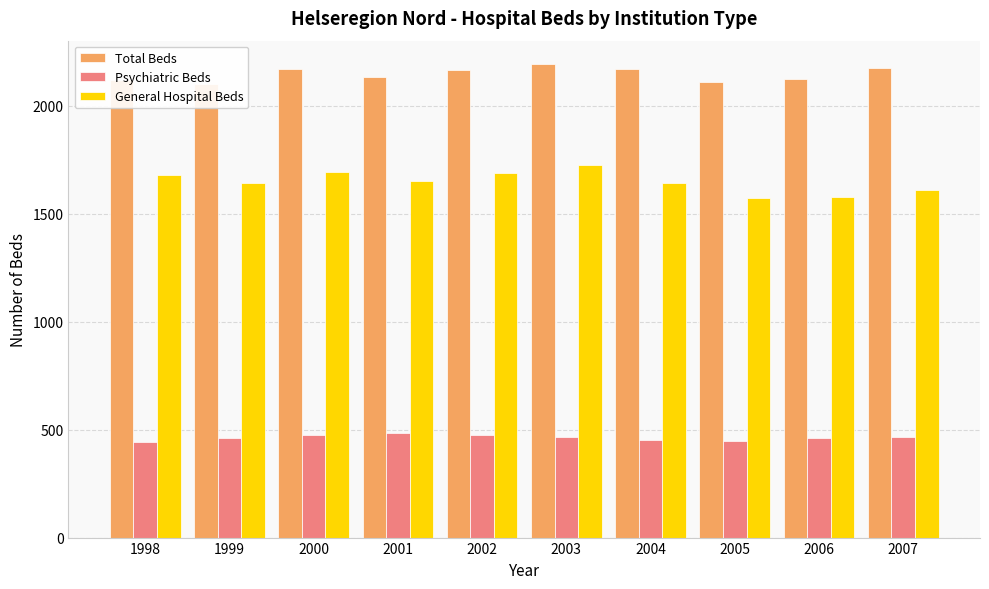

Which category has the highest value in the Total Beds series?

2003